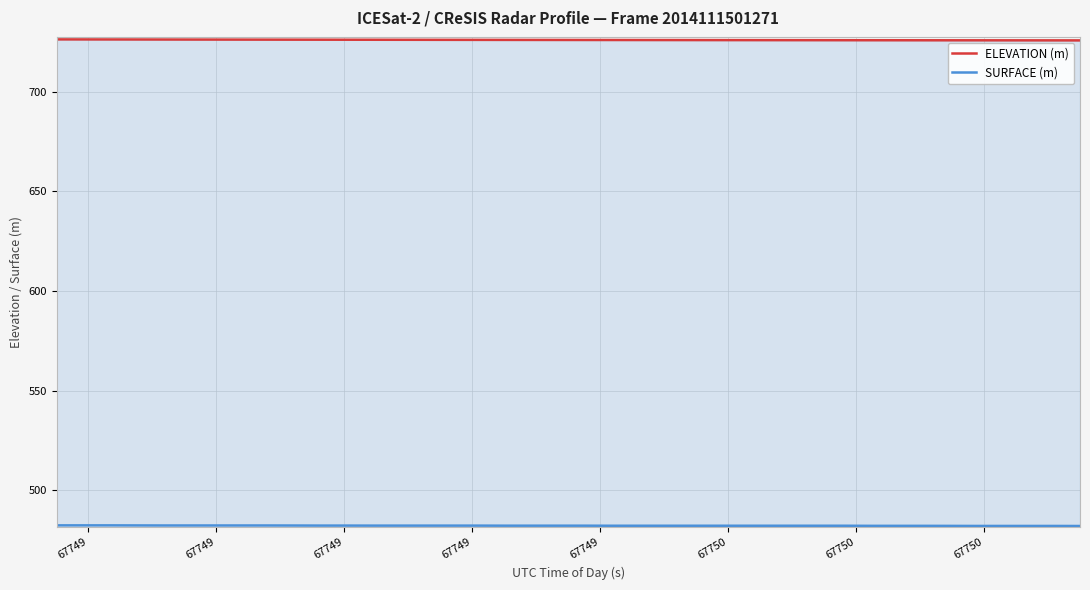

What is the minimum value for SURFACE (m)?

482.1